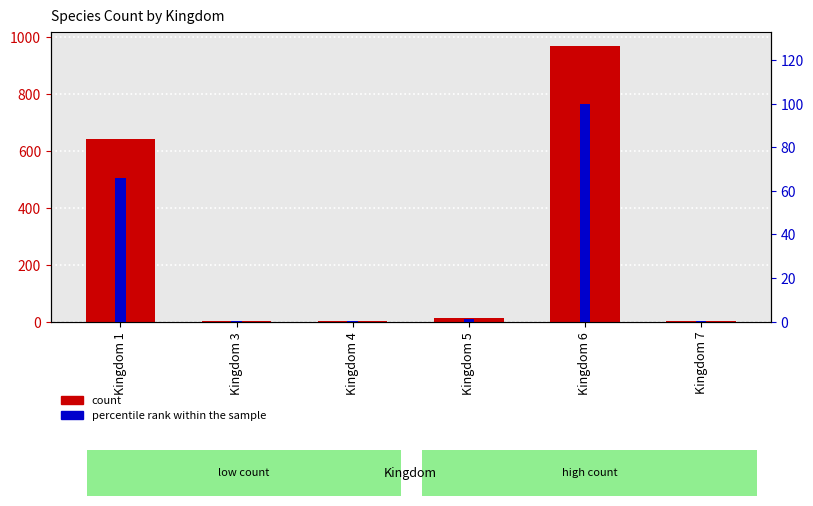

Reading left to right, extract all data points from this chart.

count: 641.0	2.0	1.0	14.0	971.0	1.0
percentile rank within the sample: 66.0	0.2	0.1	1.4	100.0	0.1